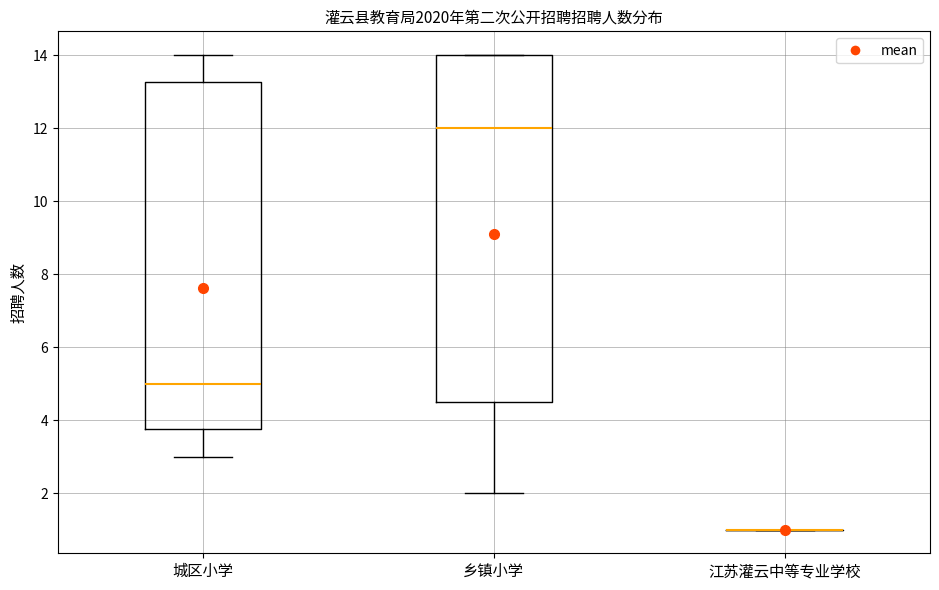

Reading left to right, read every box against the y-axis: the position of its median line, the range the box covers, and the ends of its whiskers. The values are not printed on the chart, so give them approximately, as read against the axis.

城区小学: median 5.0, box 3.8 to 13.2, whiskers 3.0 to 14.0
乡镇小学: median 12.0, box 4.6 to 14.0, whiskers 2.0 to 14.0
江苏灌云中等专业学校: box collapsed to a line at 1.0, whiskers 1.0 to 1.0